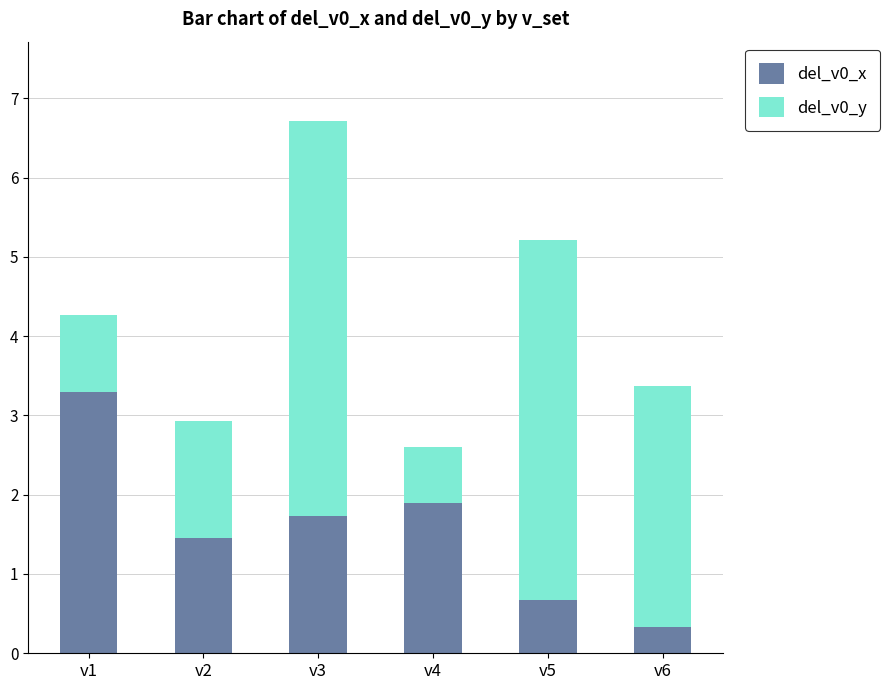

What is the sum of all del_v0_x values?

9.4